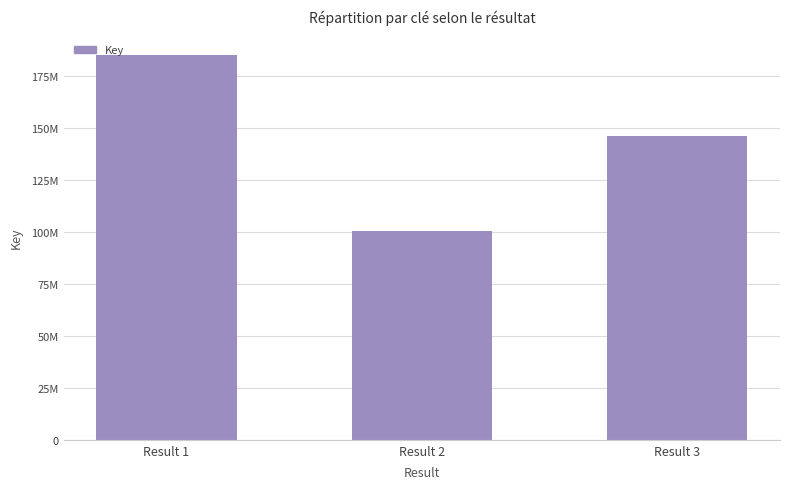

Are the bars horizontal?

No